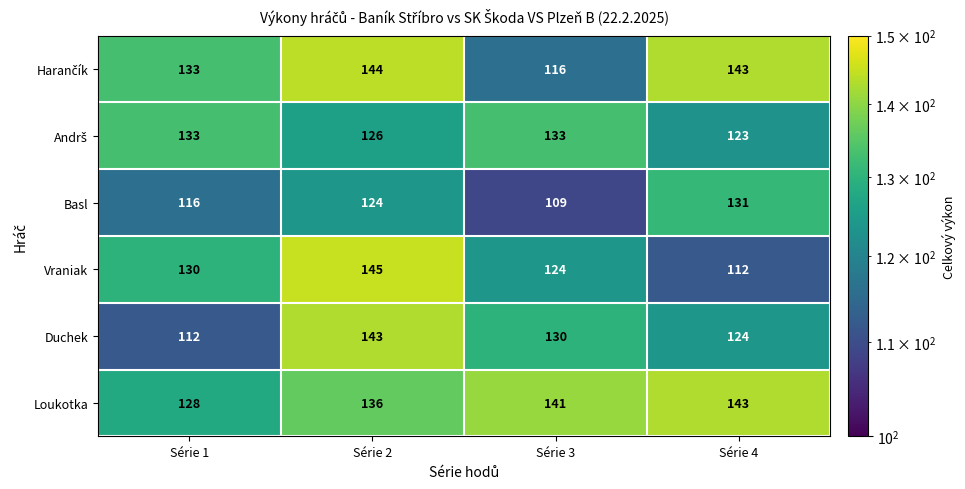

What is the total value across all series at Série 3?

753